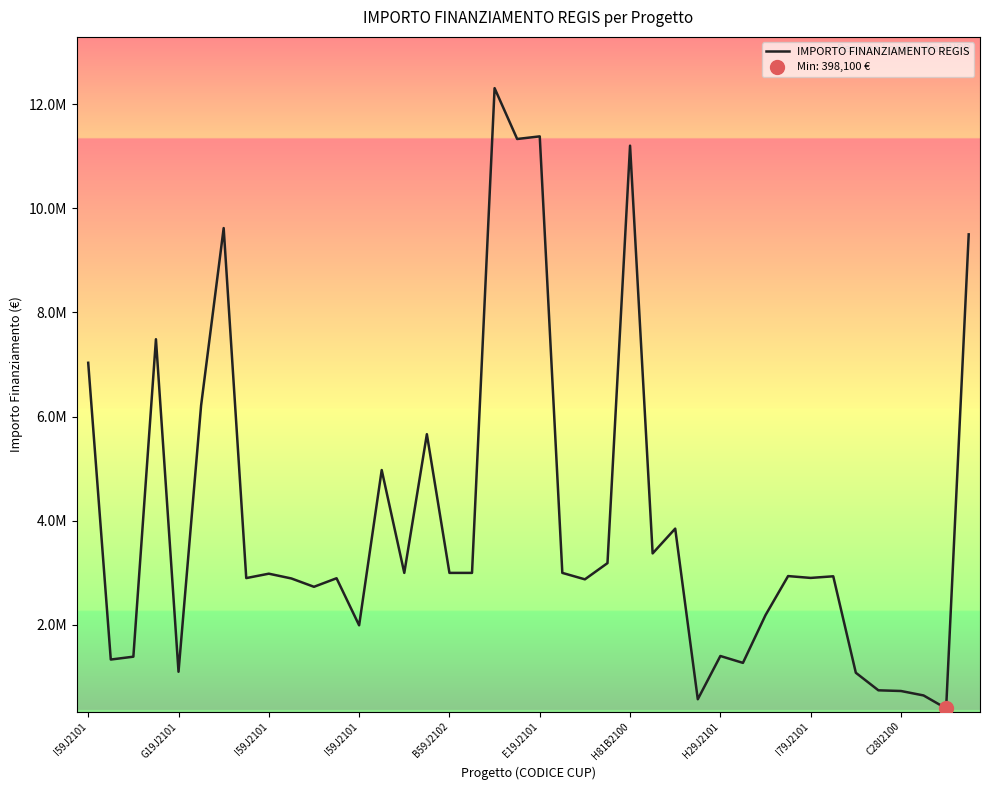

What is the ratio of the value at 25 to the value at 38?

8.5